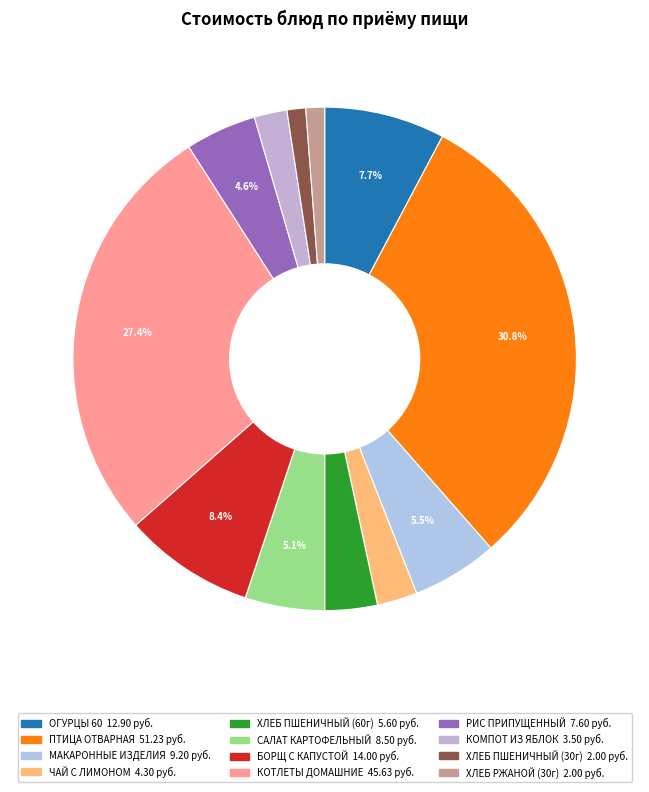

Is there a majority slice in this chart?

No